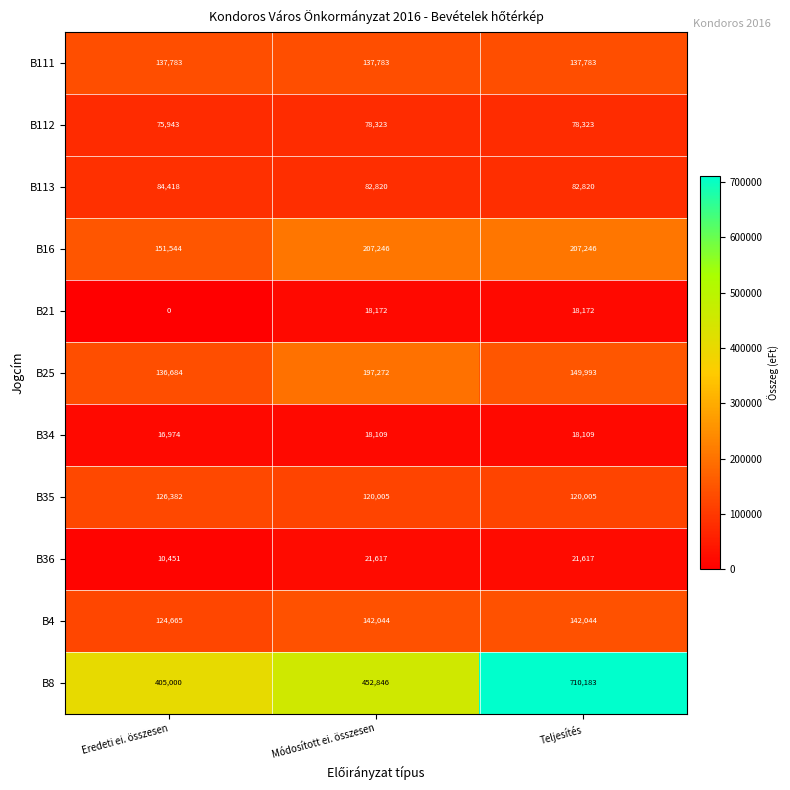

True or false: B113 has a value of 82820 at Módosított ei. összesen.

True